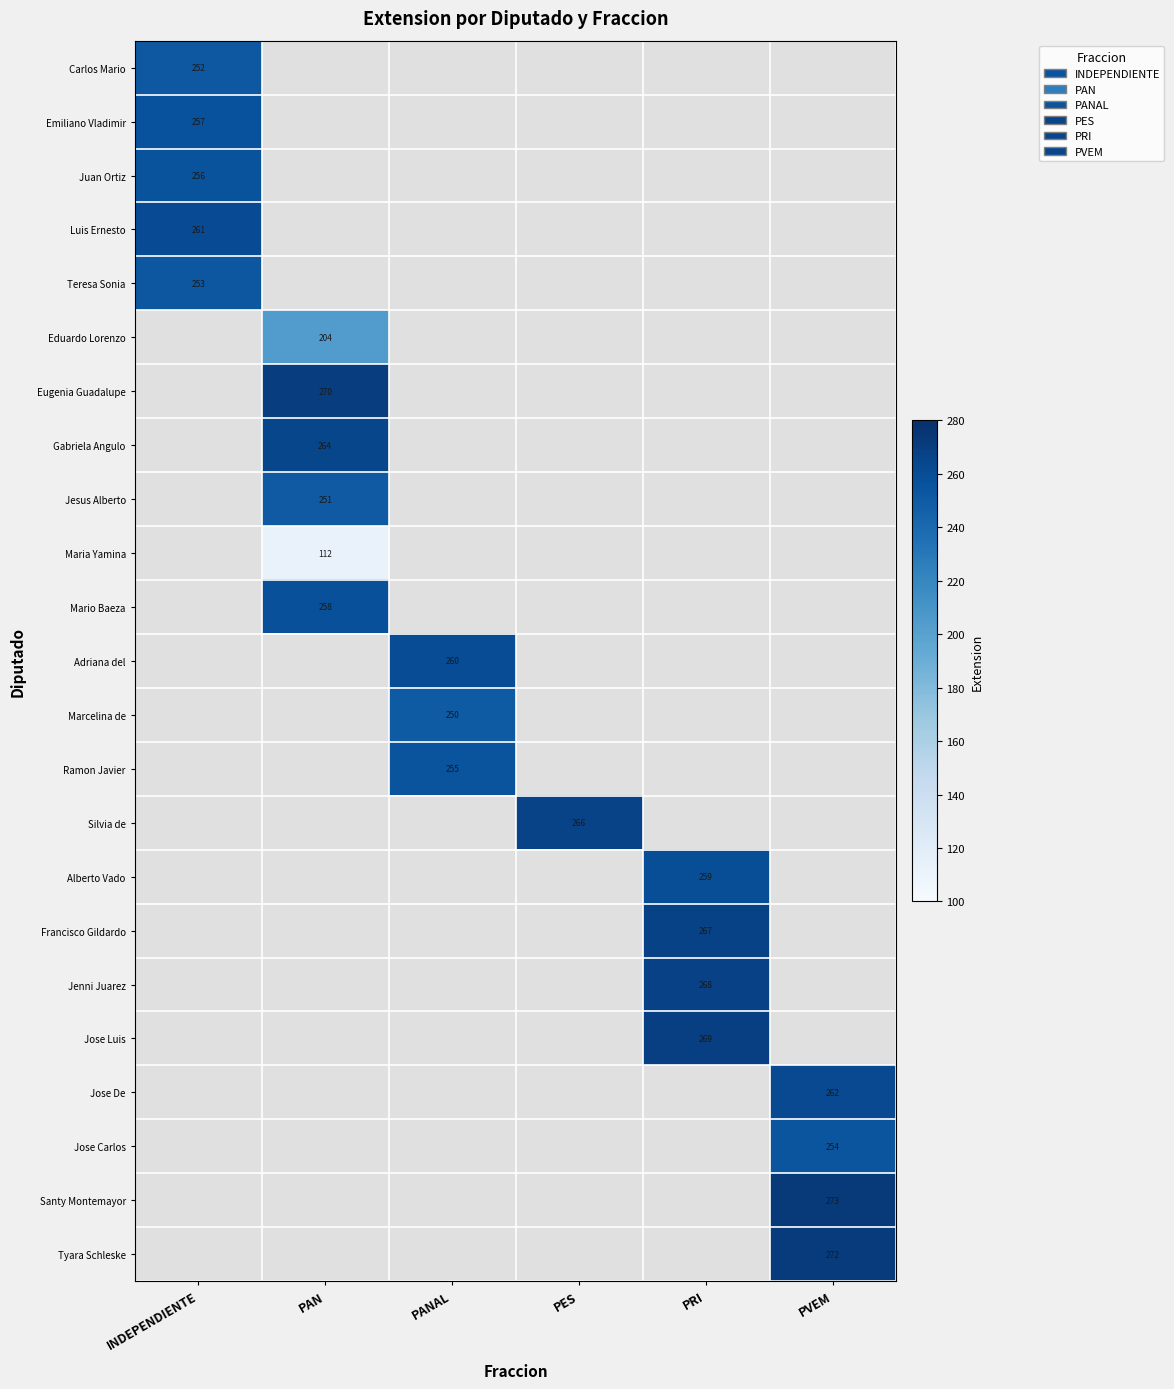

At which category does the chart reach its peak across all series?

PVEM